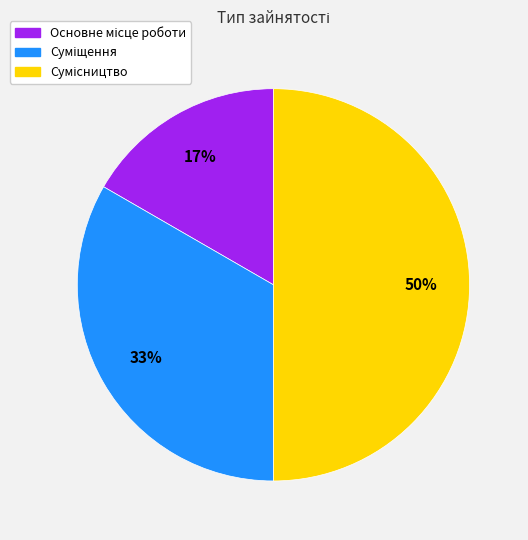

To the nearest percent, what is the difference between the largest and smallest slice percentages?

33%